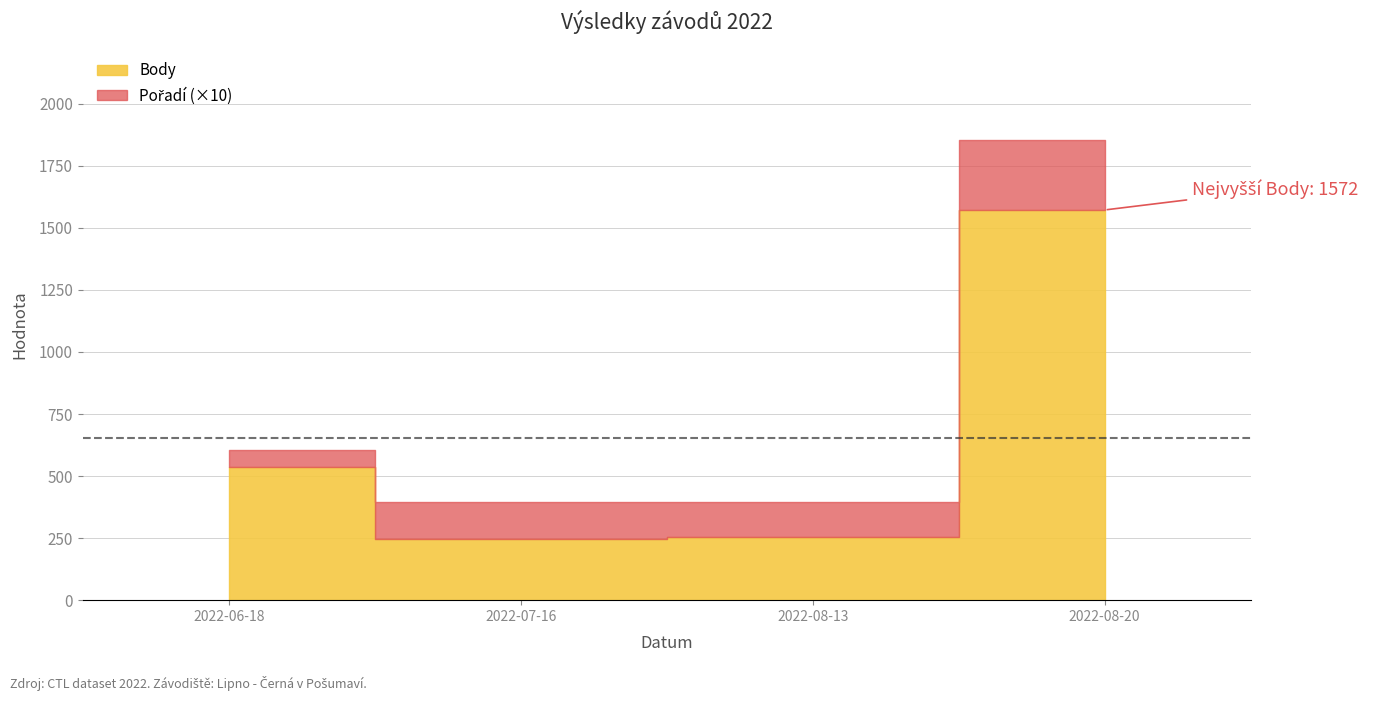

Is the value of Pořadí at 2022-07-16 greater than the value of Body at 2022-07-16?

No